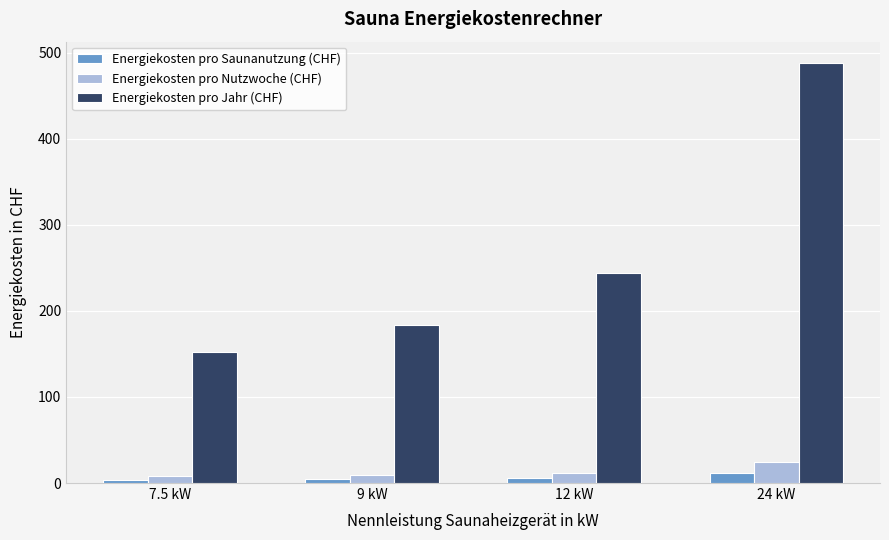

Which label corresponds to the largest value in the chart?

24 kW